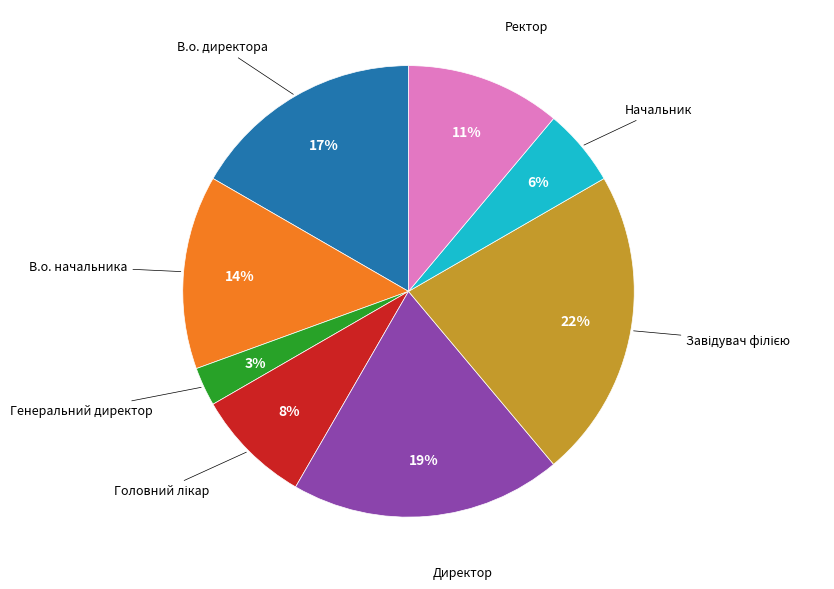

To the nearest percent, what is the average slice percentage?

12%